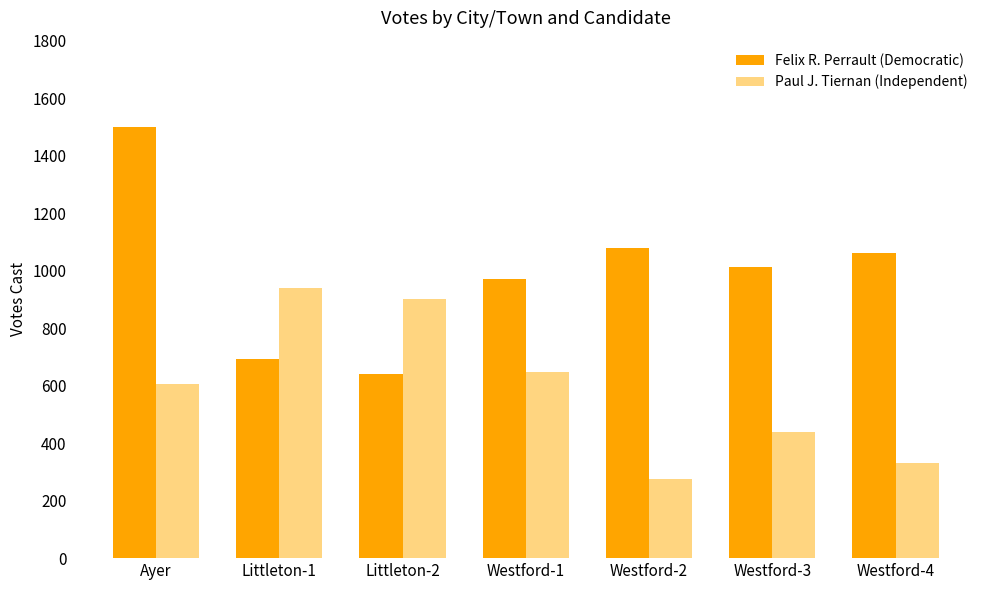

List the series in order of their overall mean, highest first.

Felix R. Perrault (Democratic), Paul J. Tiernan (Independent)